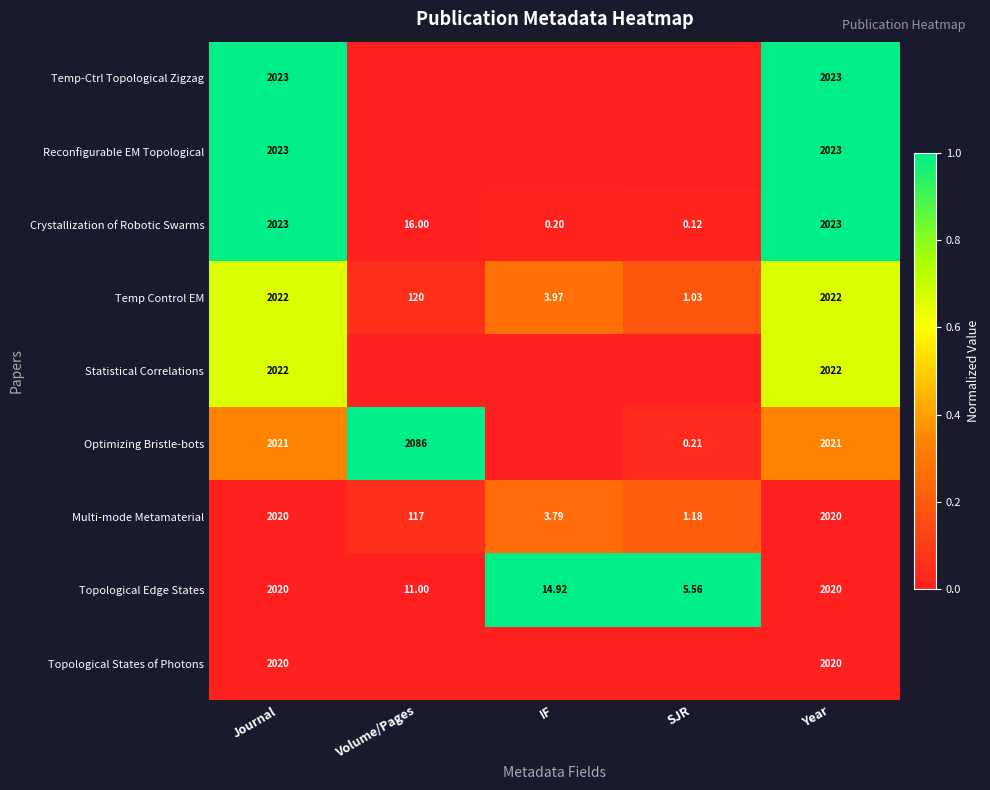

At which label does Crystallization of Robotic Swarms reach its minimum?

SJR